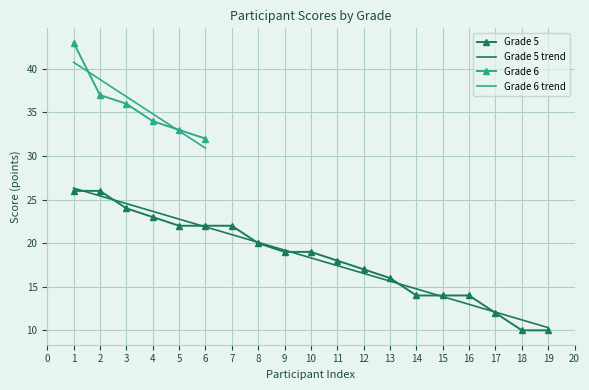

What is the highest value of the Grade 5 trend series?

26.3